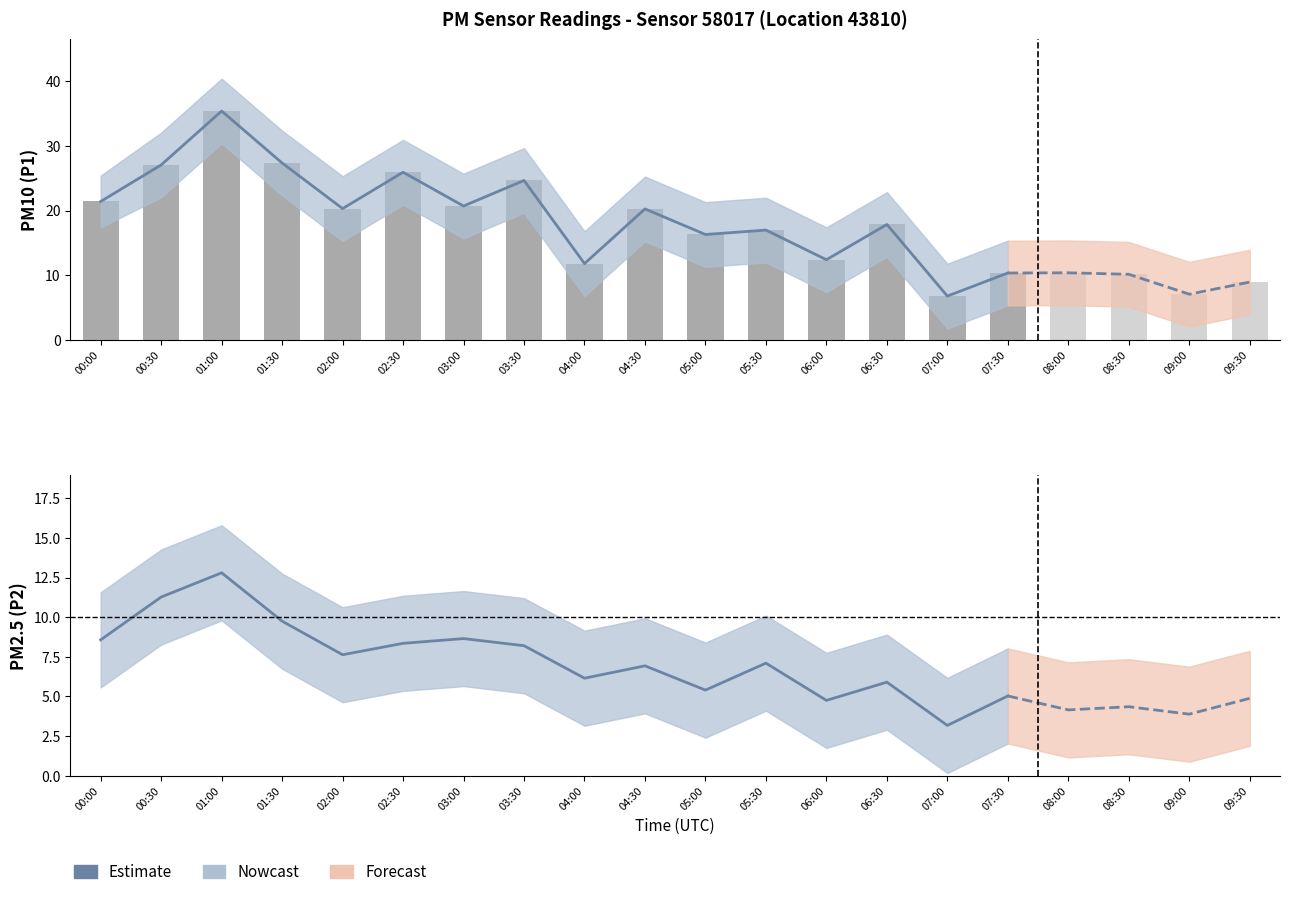

Does the chart contain any negative values?

No